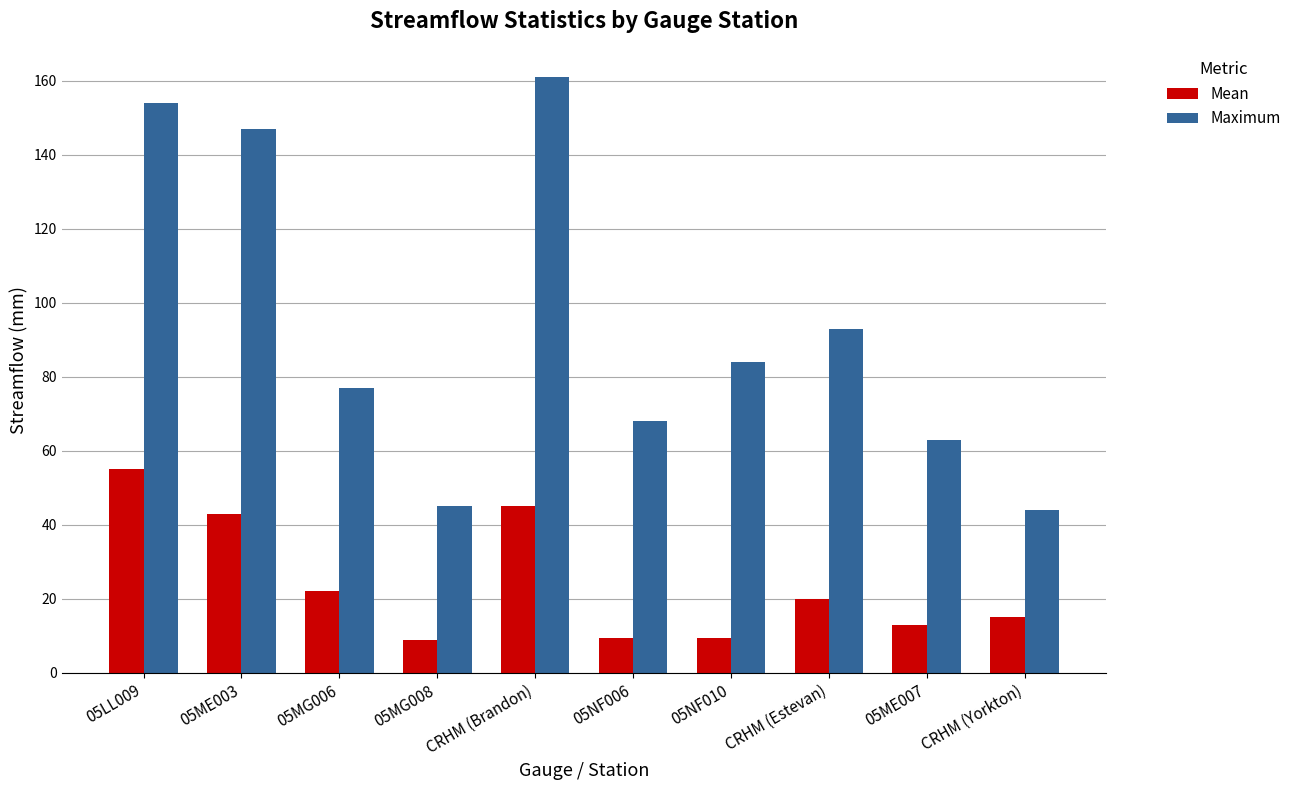

Is the value of Maximum at 05MG006 greater than the value of Mean at 05MG008?

Yes